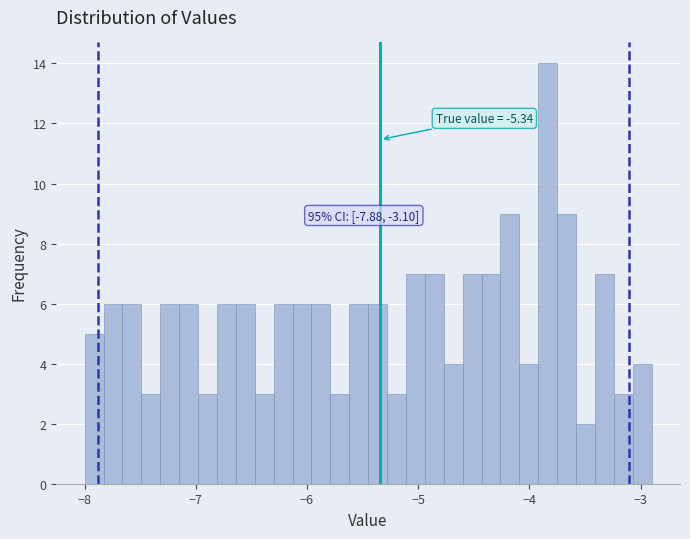

Read against the x-axis, roughly where is the centre of the tallest bar?

-3.8